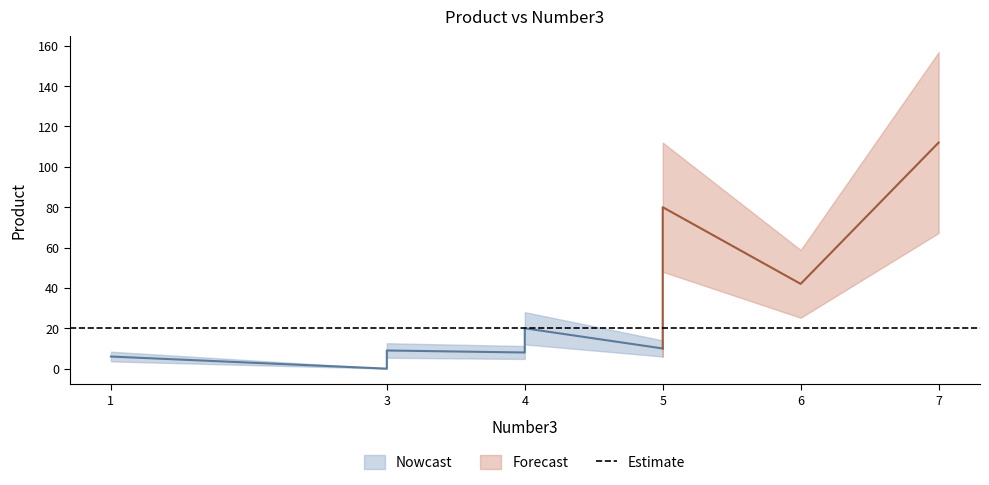

Which category has the lowest value across all series?

3